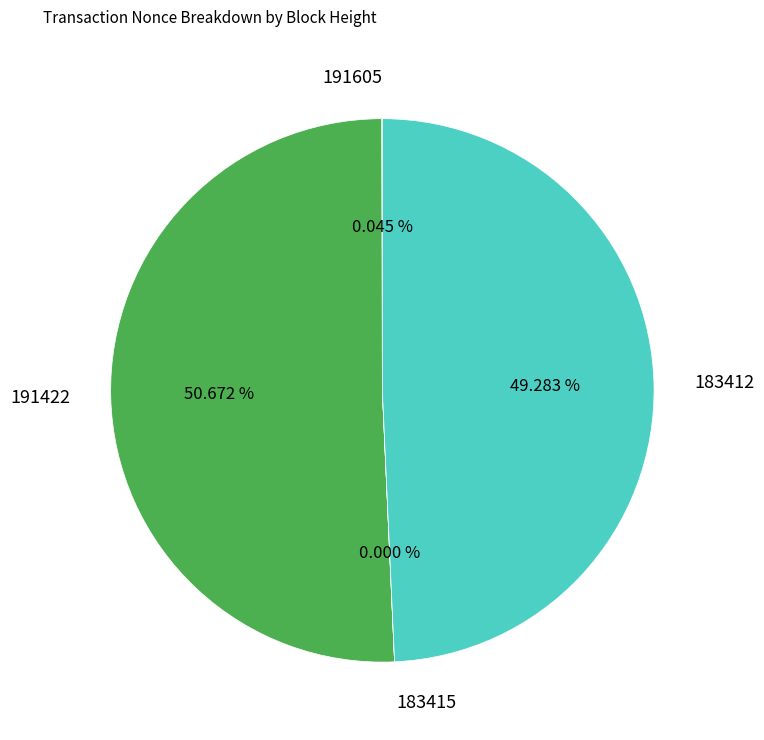

Combined, do 183412 and 191422 account for over 50%?

Yes